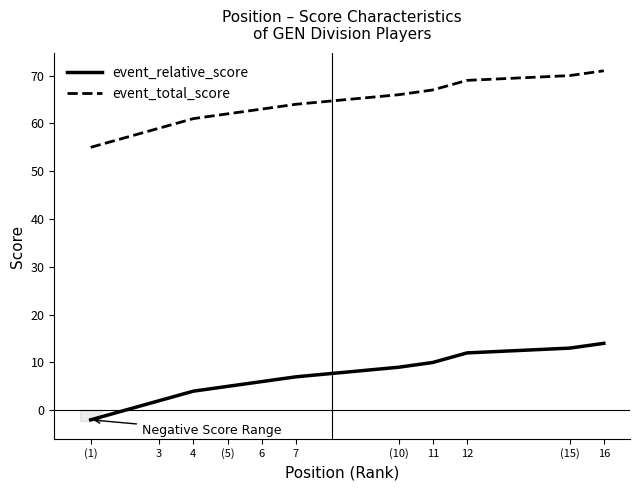

Between (1) and 4, which series saw the biggest shift?

event_relative_score